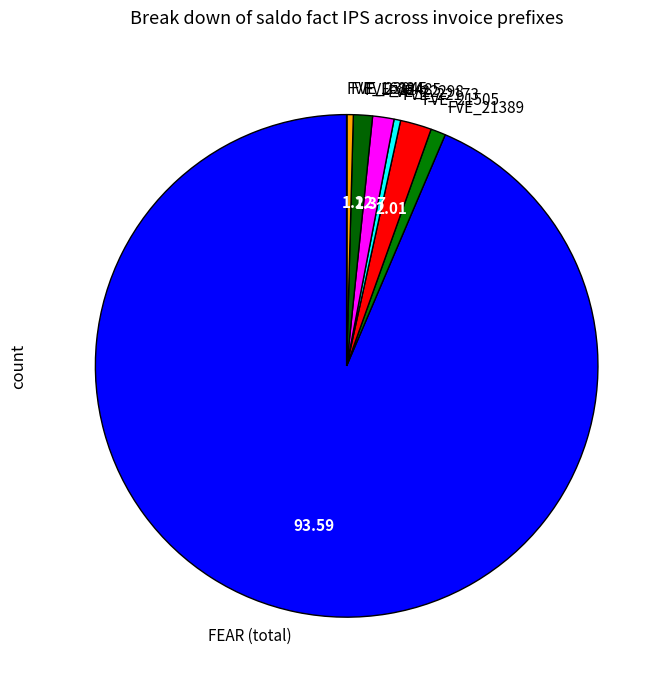

Which has a higher value, FVE_23045 or FVE_22298?

FVE_22298